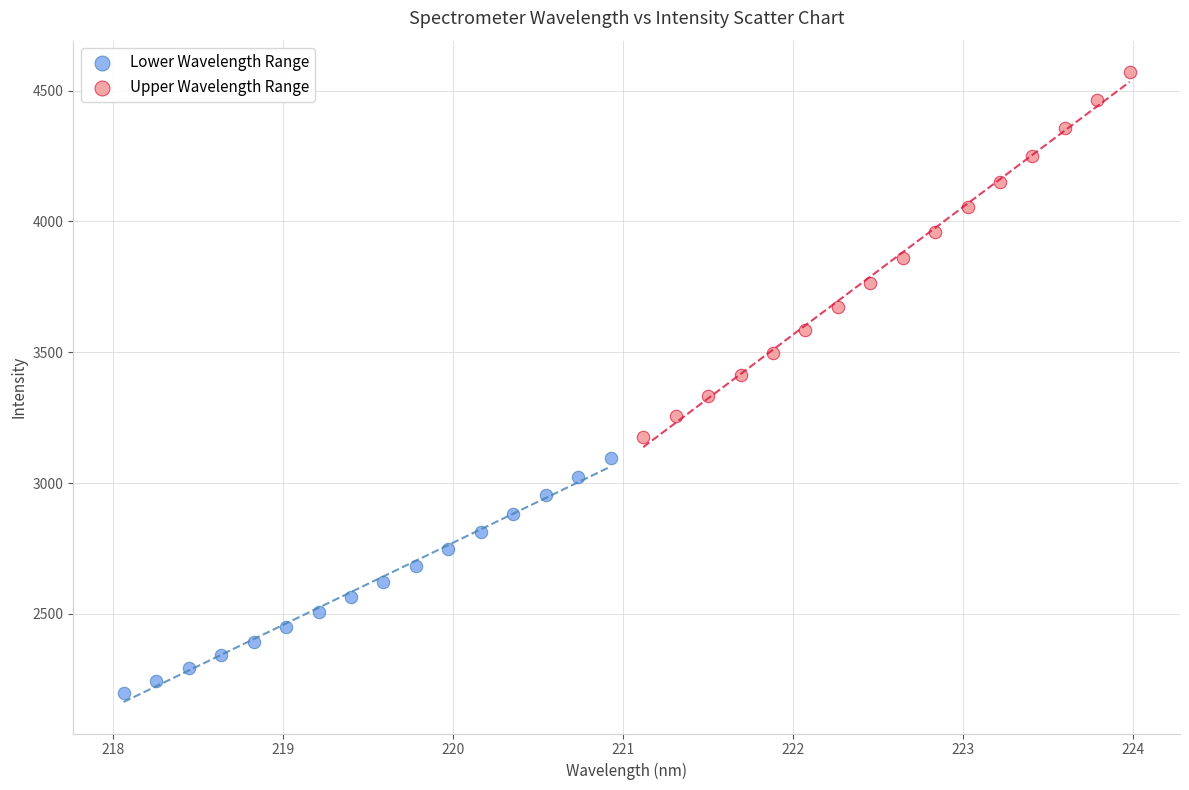

Which series has the largest Y range (max minus min)?

Upper Wavelength Range